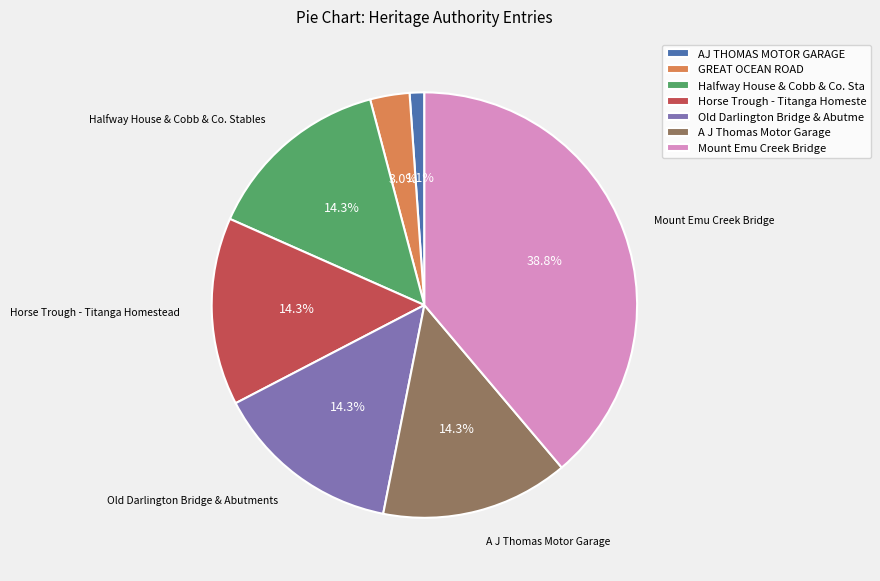

Is GREAT OCEAN ROAD the majority of the pie?

No